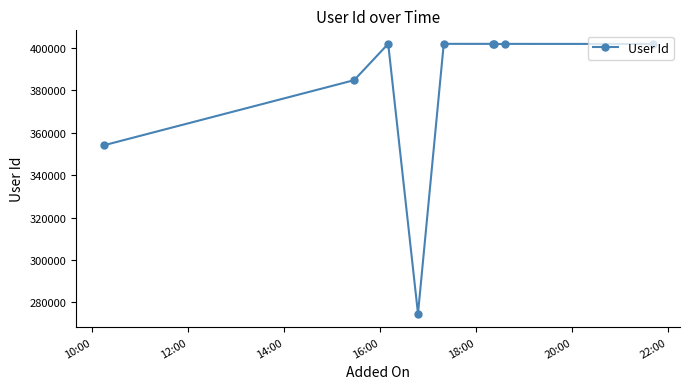

What is the minimum value shown in the chart?

274746